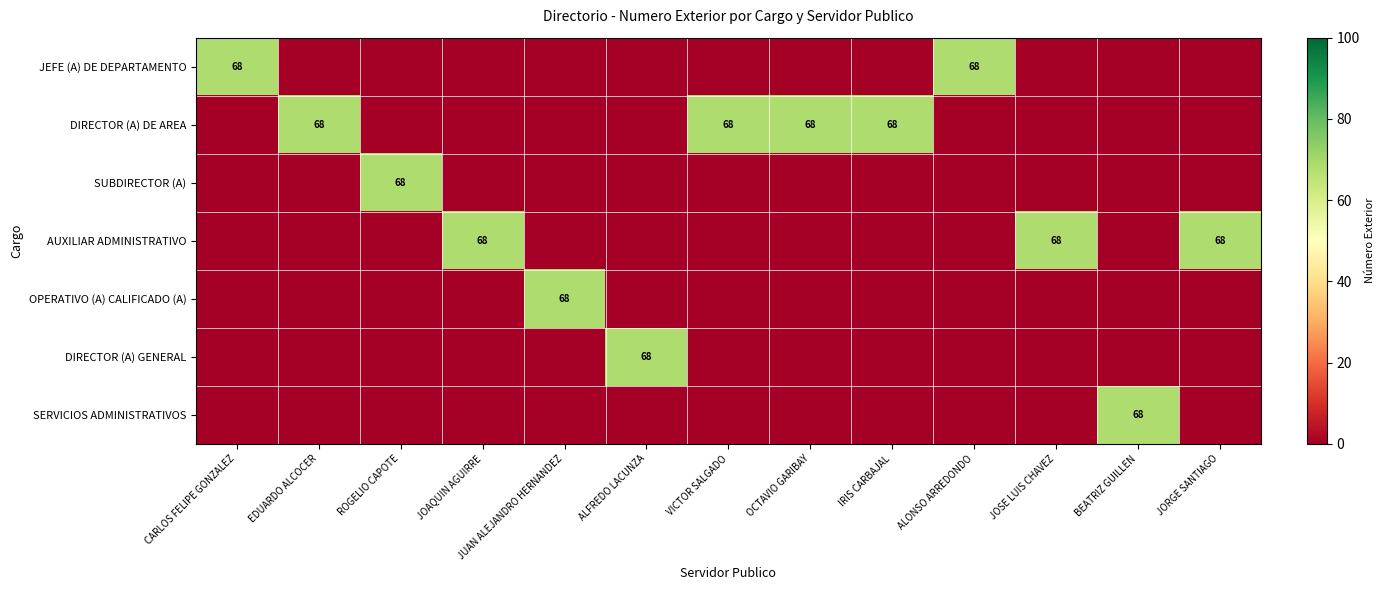

How many values in OPERATIVO (A) CALIFICADO (A) are above zero?

1